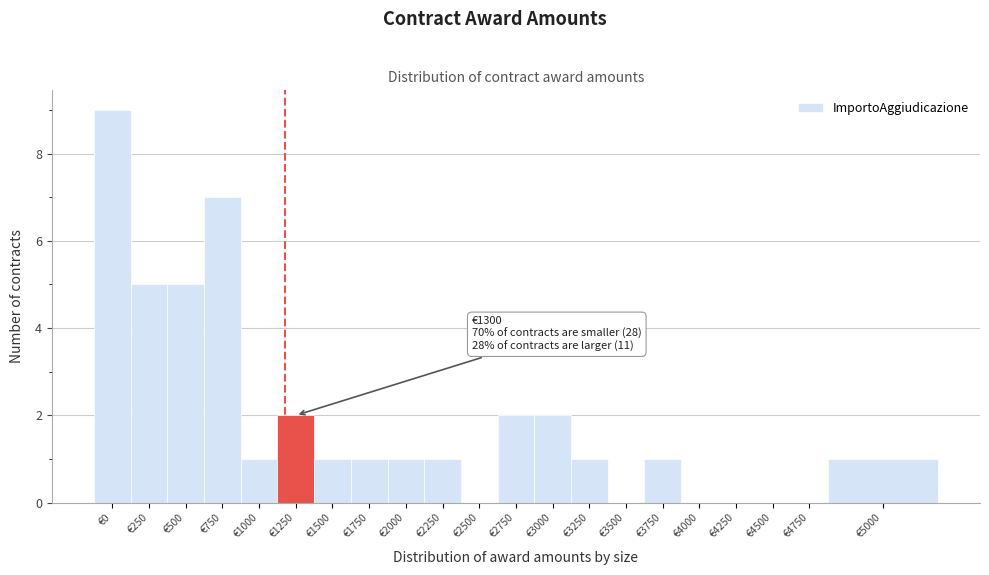

Reading right to left, transcribe all the data shown in this chart.

€5000=1	€4750=0	€4500=0	€4250=0	€4000=0	€3750=1	€3500=0	€3250=1	€3000=2	€2750=2	€2500=0	€2250=1	€2000=1	€1750=1	€1500=1	€1250=2	€1000=1	€750=7	€500=5	€250=5	€0=9